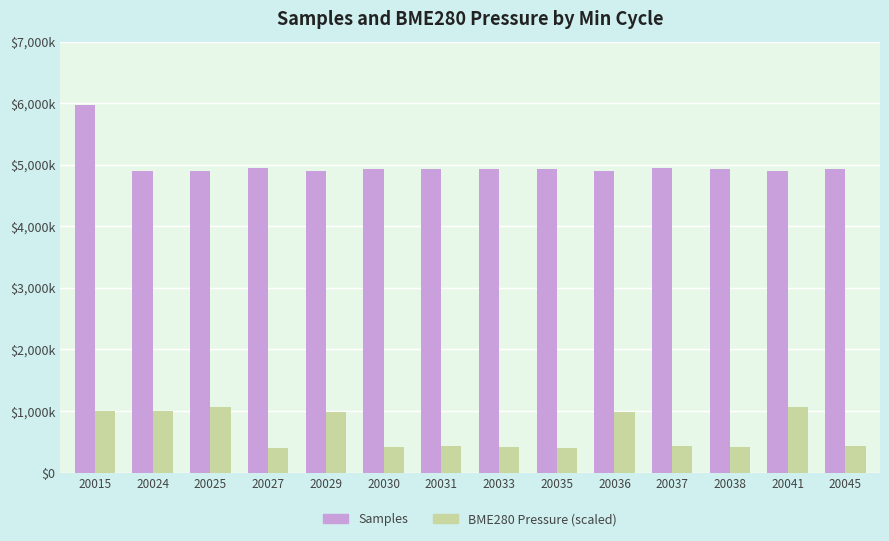

Which series has the largest range (max minus min)?

Samples